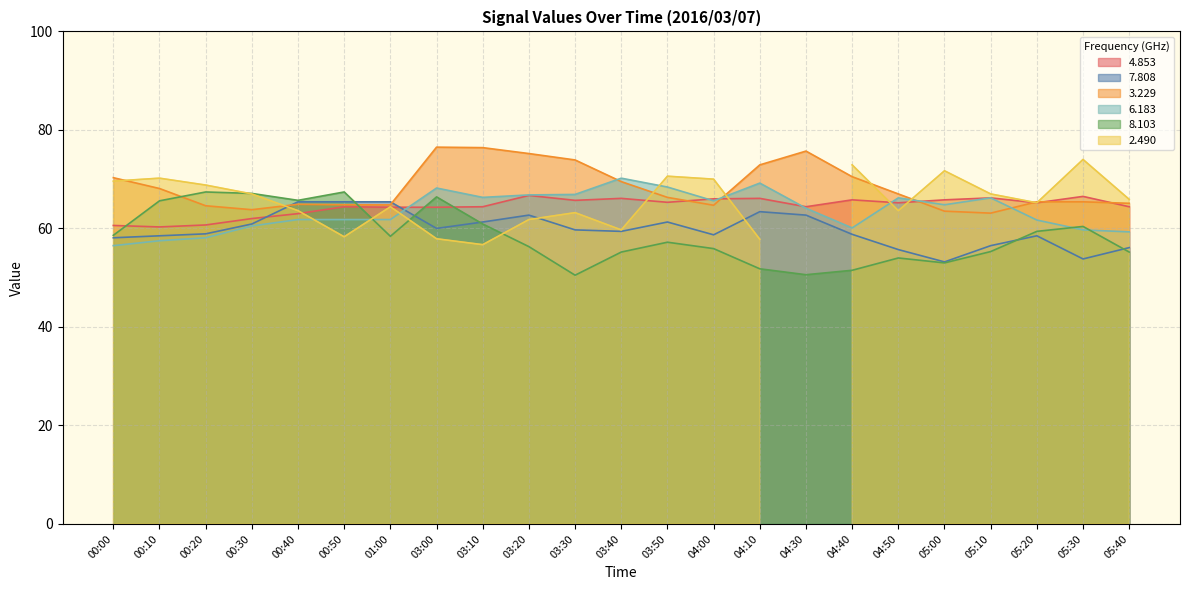

How many intersections are there between   3.229 and   4.853?

6